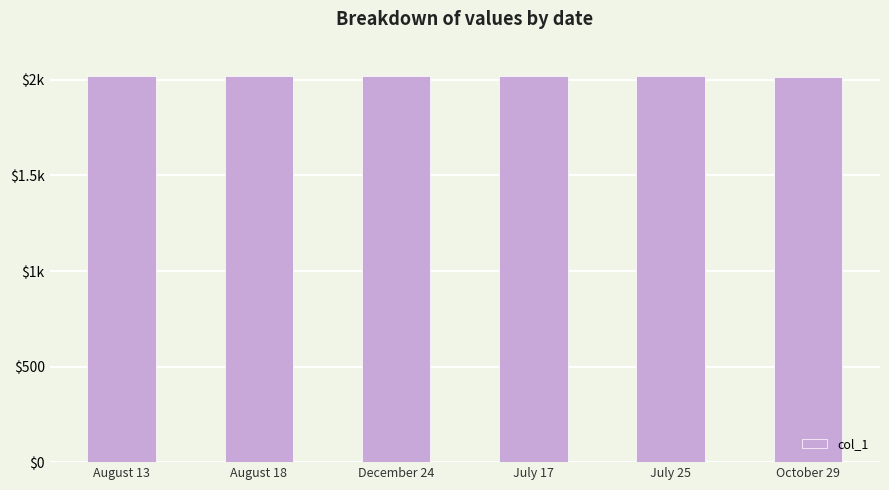

What is the average value?

2019